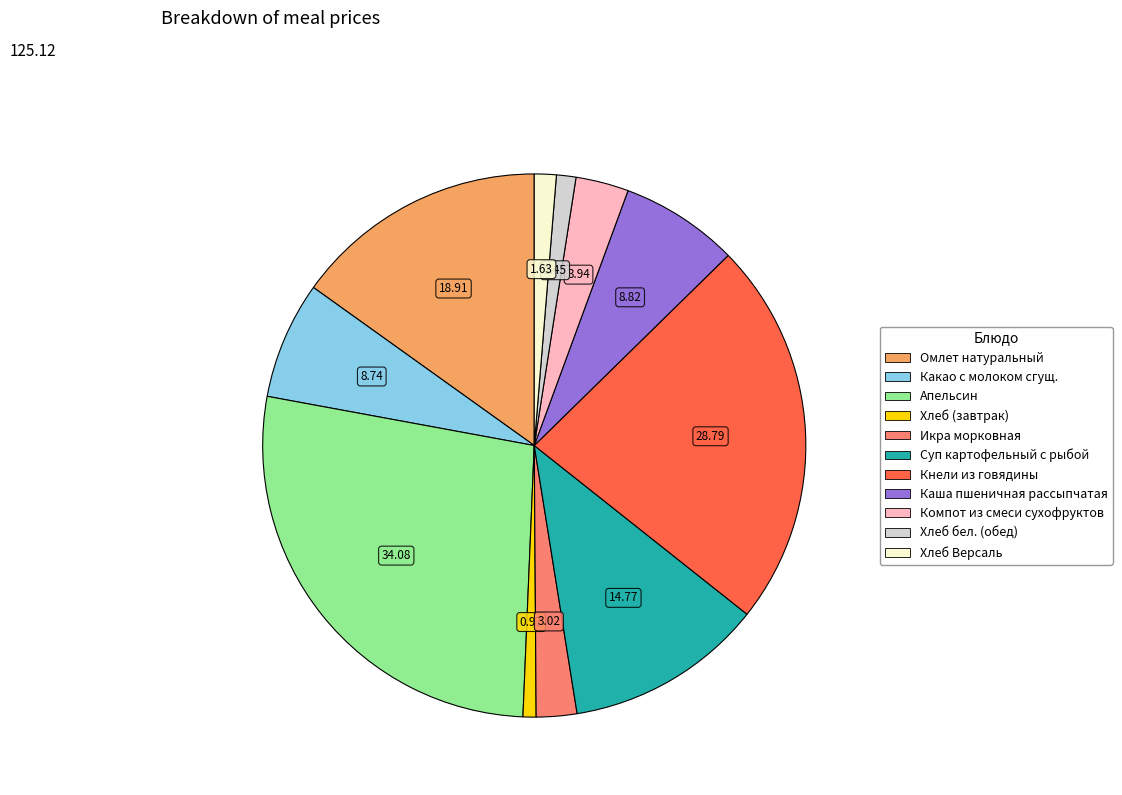

Is Омлет натуральный the majority of the pie?

No